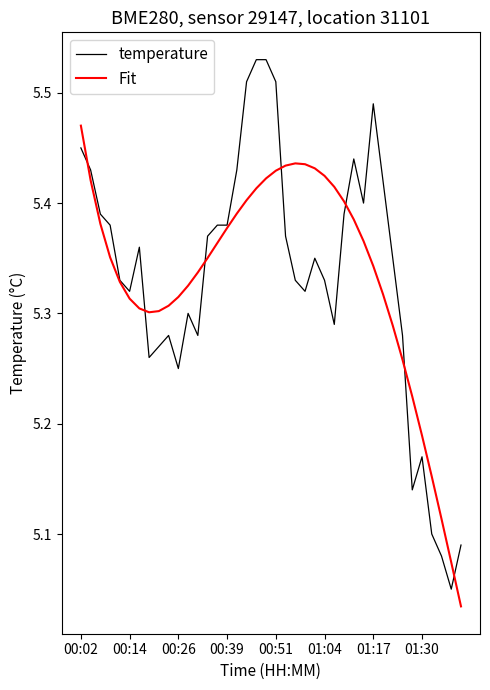

At how many categories does at least one series exceed 5?

40